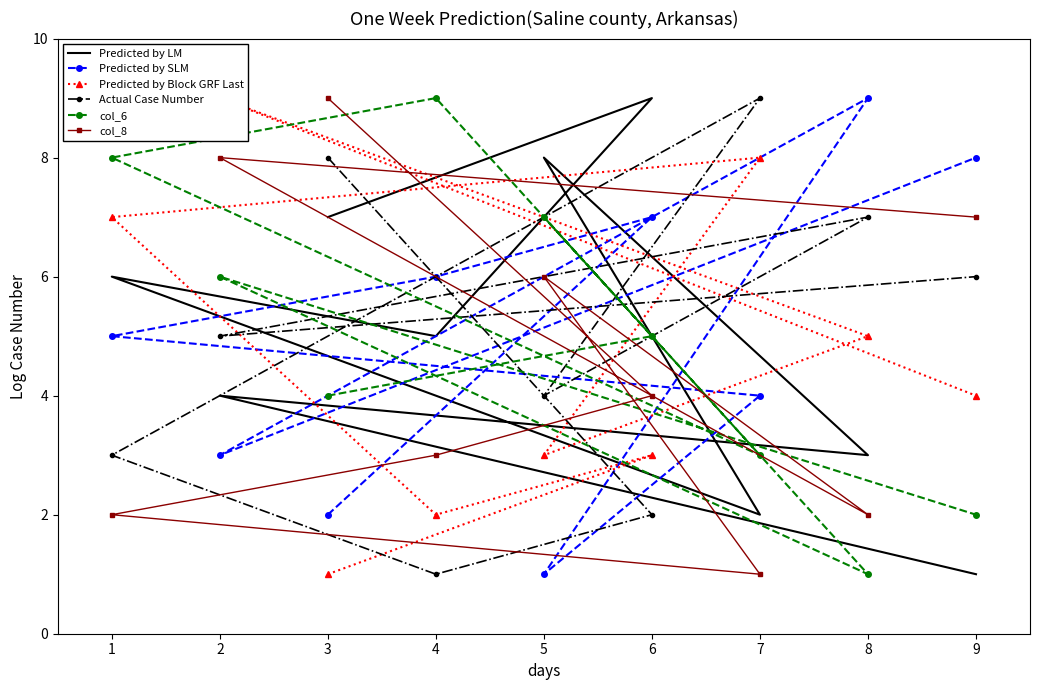

How many data points in Predicted by LM are above 5?

4